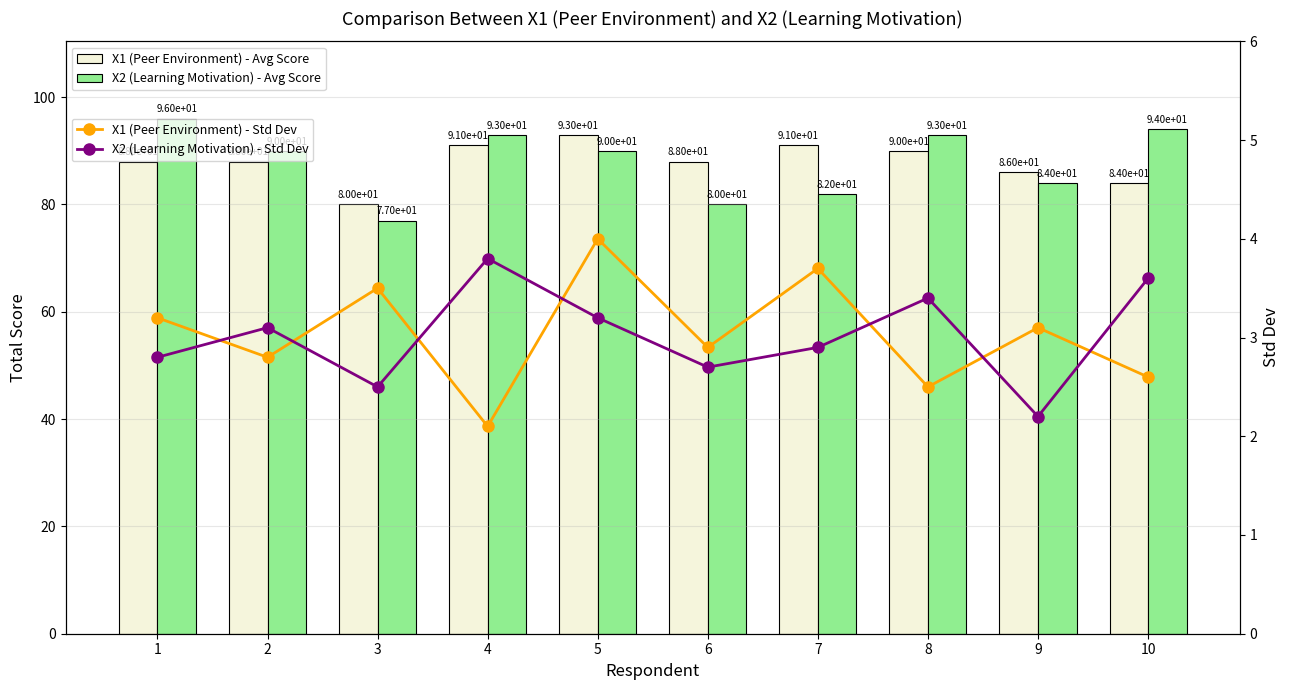

The X1 (Peer Environment) - Std Dev series shows 0.7 at 4. True or false?

False